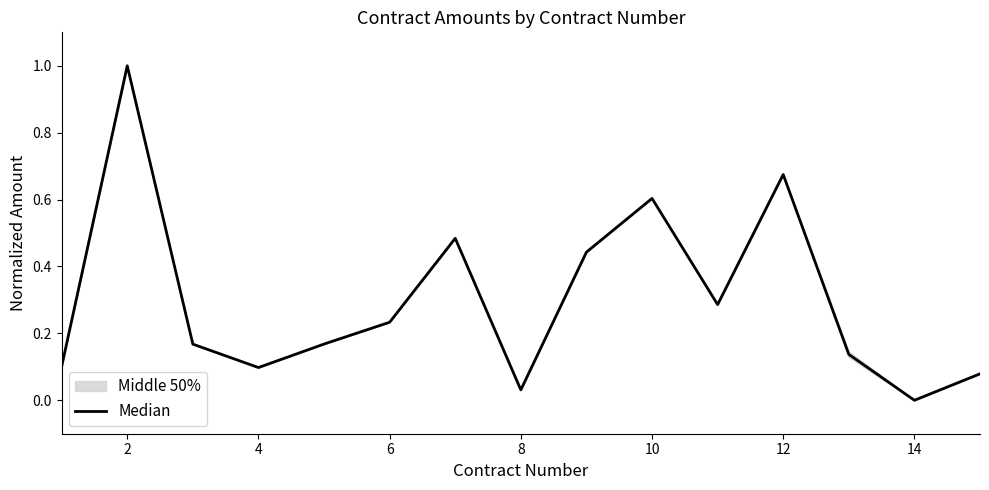

At which category does the data reach its first local peak?

2